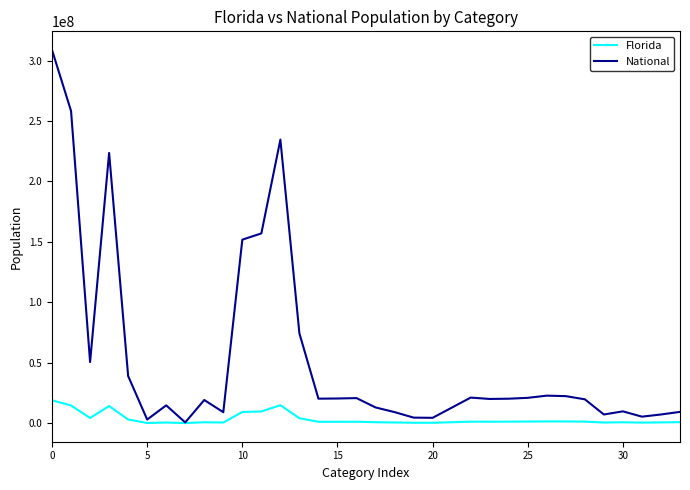

What is the difference between the maximum and minimum values in the National series?

308205525